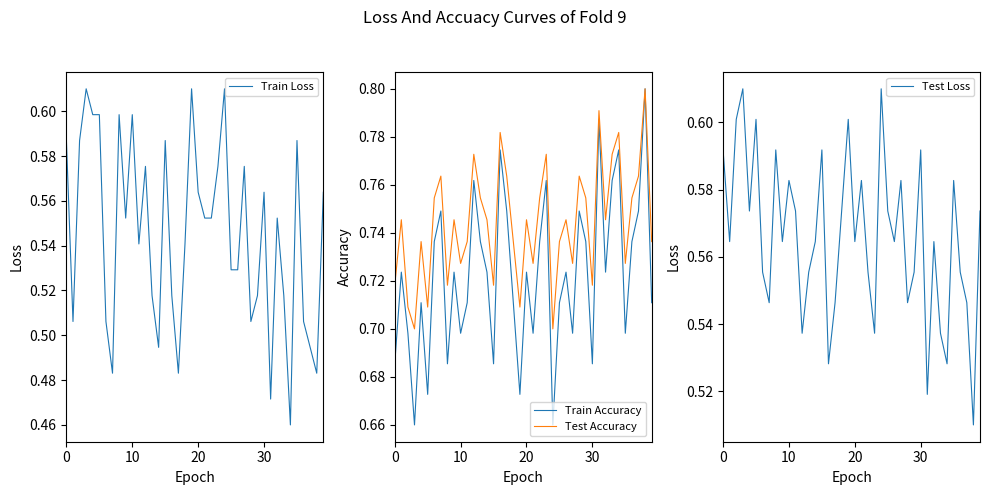

What is the value of the Test Loss point at the 6th from the left?

0.6